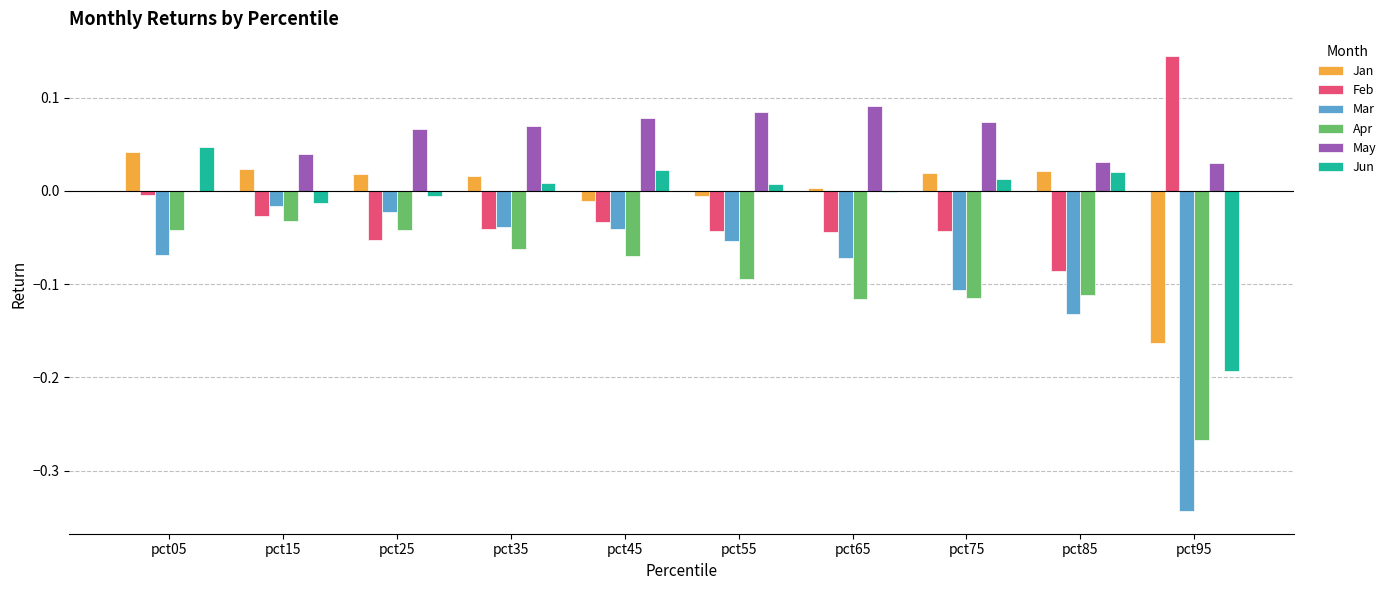

What are all the series names shown in the legend?

Jan, Feb, Mar, Apr, May, Jun